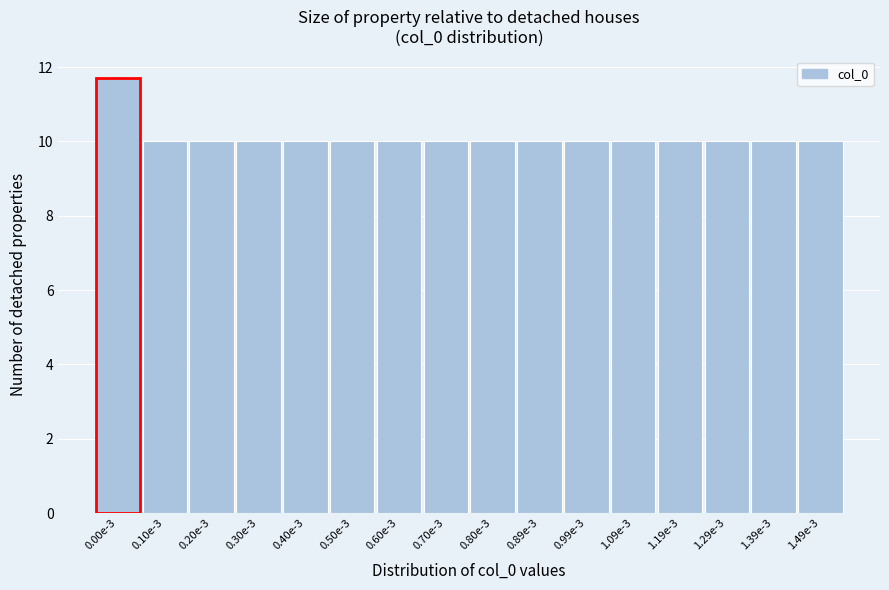

Reading left to right, transcribe all the data shown in this chart.

11.7	10.0	10.0	10.0	10.0	10.0	10.0	10.0	10.0	10.0	10.0	10.0	10.0	10.0	10.0	10.0